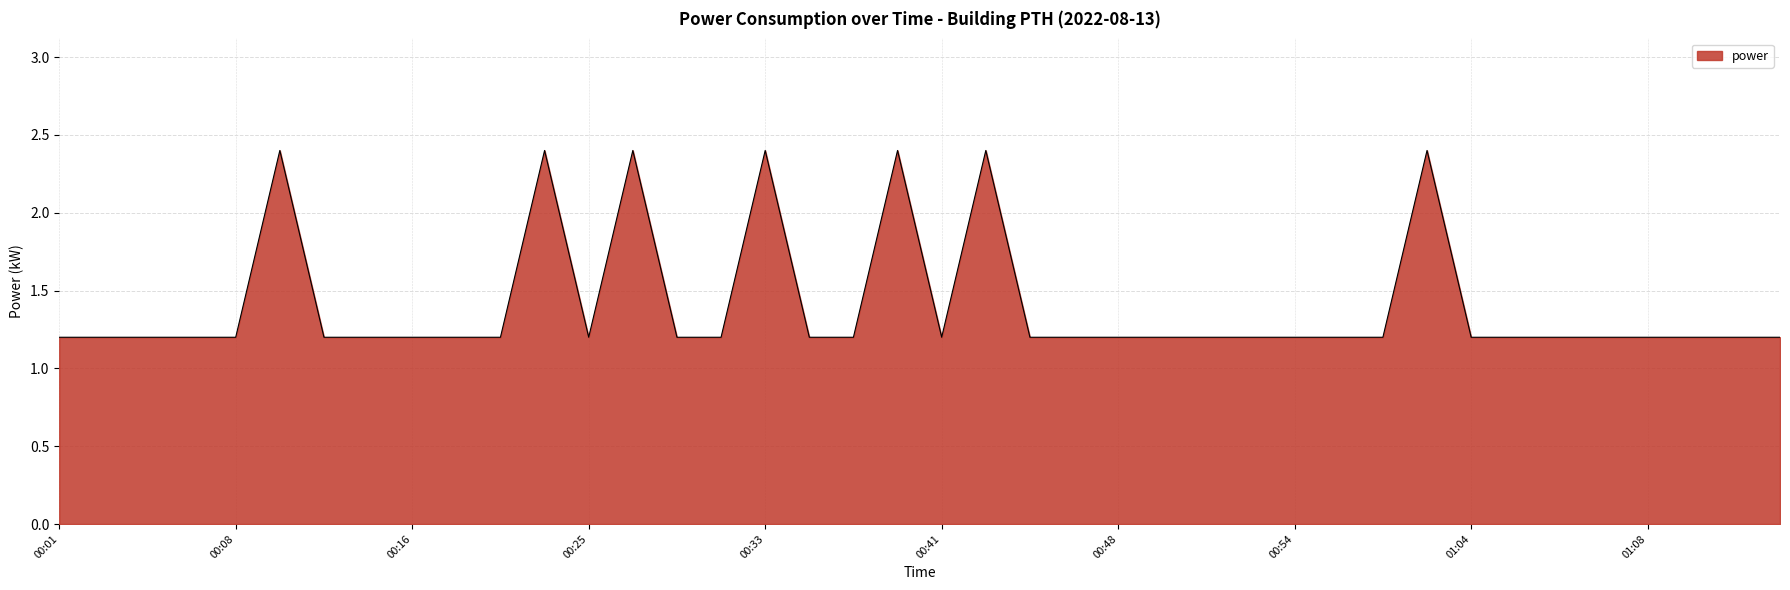

What is the greatest value displayed?

2.4